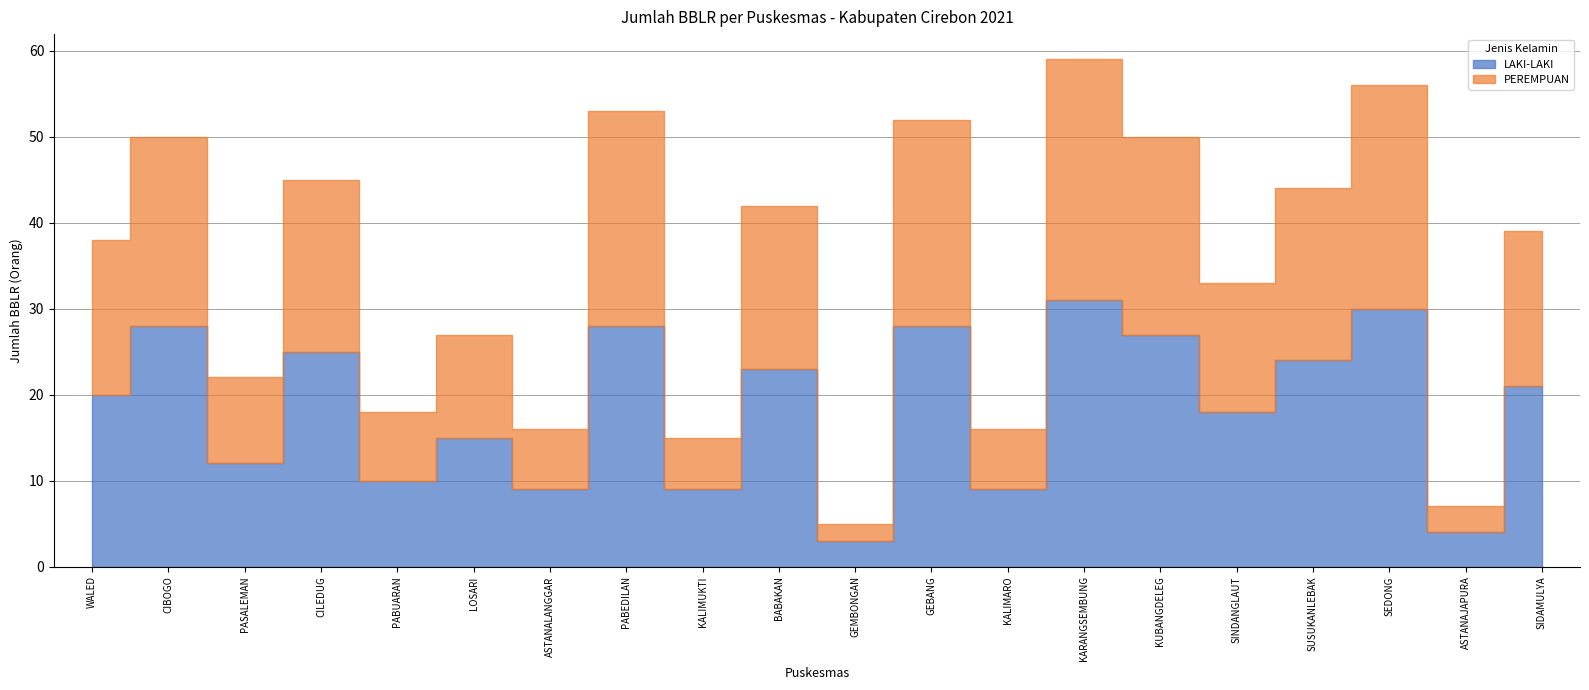

How many lines are shown in the chart?

2